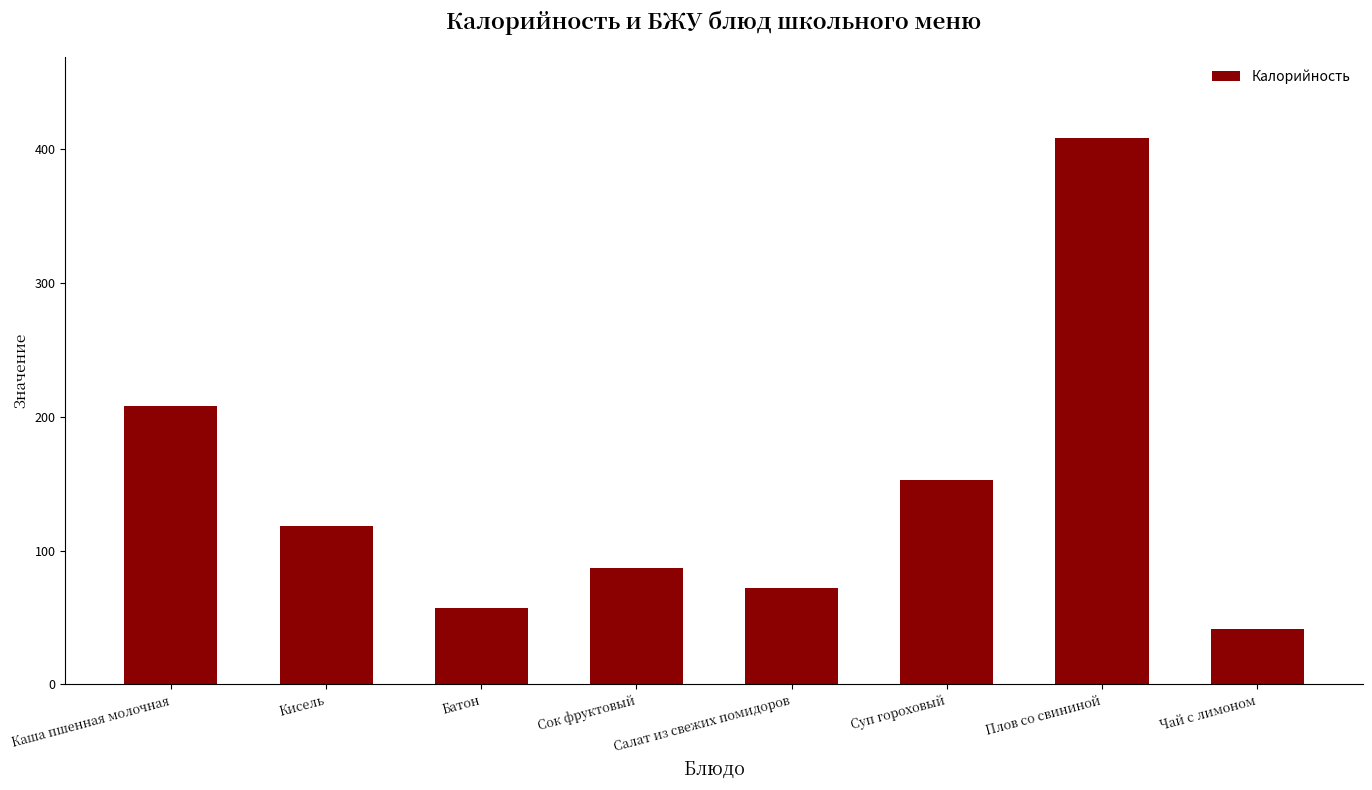

What is the difference between the maximum and minimum values?

366.4